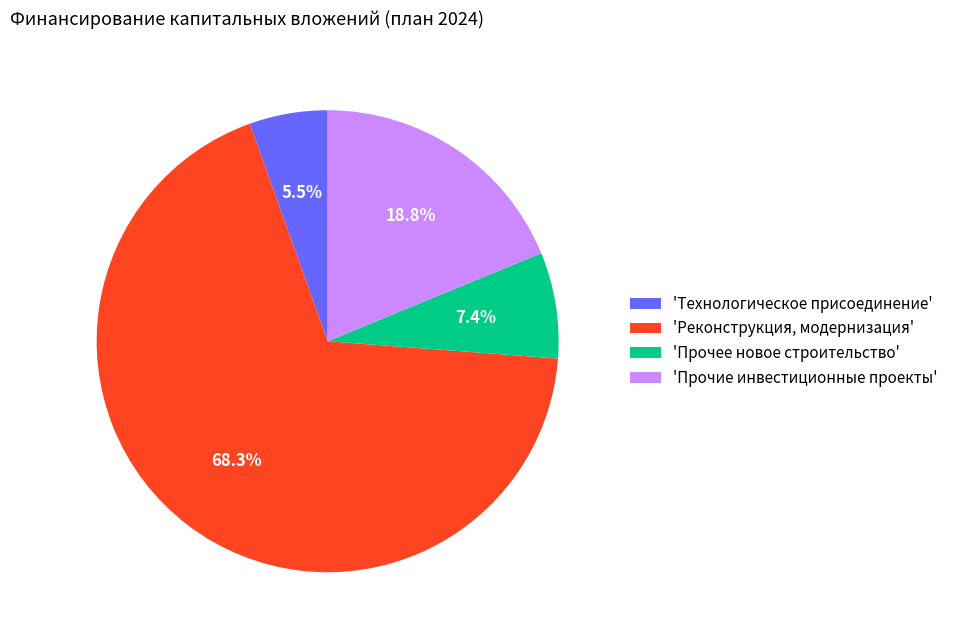

What percentage is NOT represented by 'Прочие инвестиционные проекты'?

81.2%